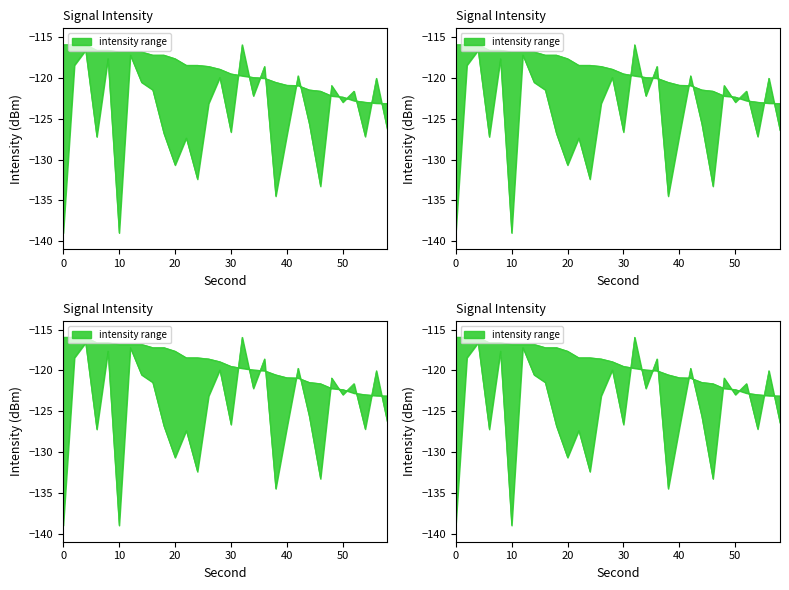

Reading left to right, transcribe all the data shown in this chart.

intensity_min: -139.0	-118.4	-116.6	-127.2	-117.6	-139.0	-117.2	-120.5	-121.5	-126.8	-130.7	-127.4	-132.4	-123.1	-119.9	-126.6	-115.9	-122.2	-118.6	-134.5	-127.0	-119.7	-125.6	-133.3	-120.9	-123.0	-121.6	-127.2	-120.0	-126.4
intensity_max: -115.9	-115.9	-115.9	-116.6	-116.6	-116.8	-116.8	-116.8	-117.2	-117.2	-117.6	-118.4	-118.4	-118.6	-118.9	-119.5	-119.7	-119.9	-120.0	-120.5	-120.9	-120.9	-121.5	-121.6	-122.2	-122.3	-122.8	-123.0	-123.1	-123.1